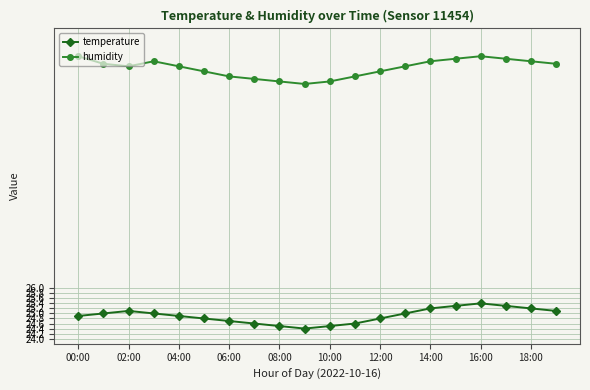

What are all the series names shown in the legend?

temperature, humidity